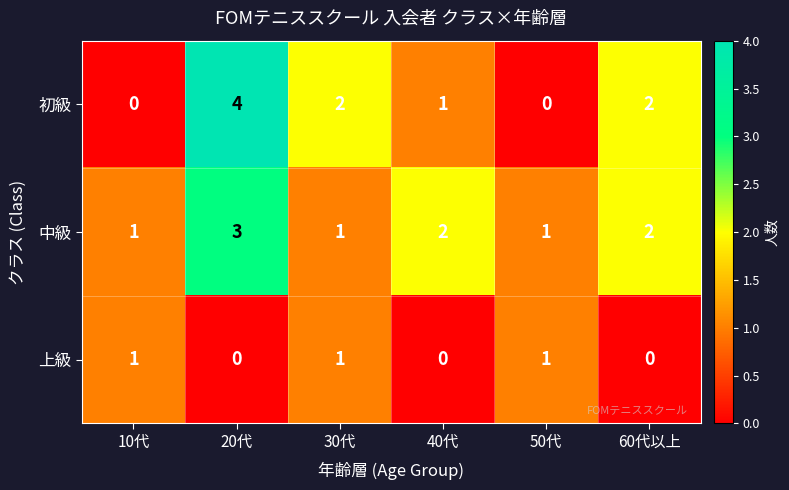

Is the value of 初級 at 30代 greater than the value of 上級 at 60代以上?

Yes